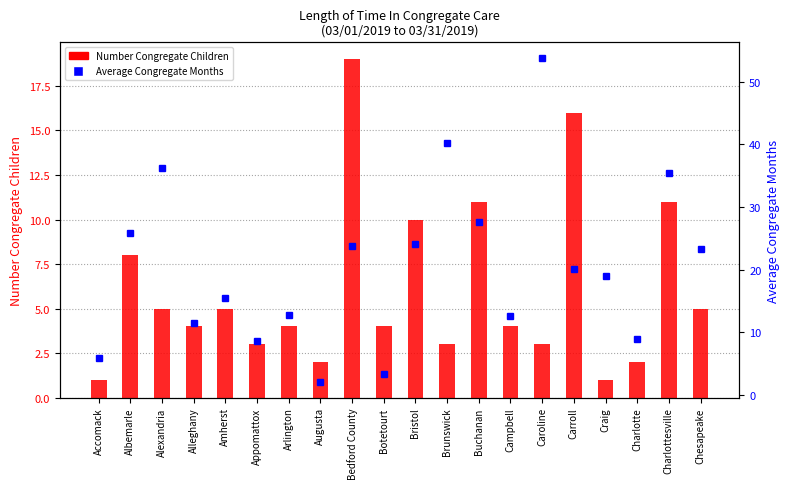

How many data points in Number Congregate Children are less than 4?

7